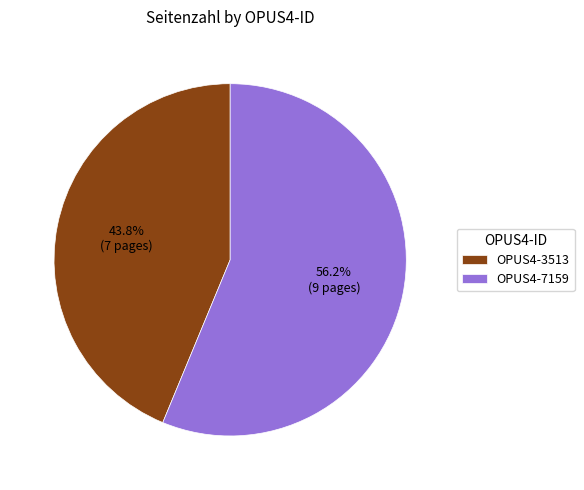

Which category has the biggest portion of the pie?

OPUS4-7159